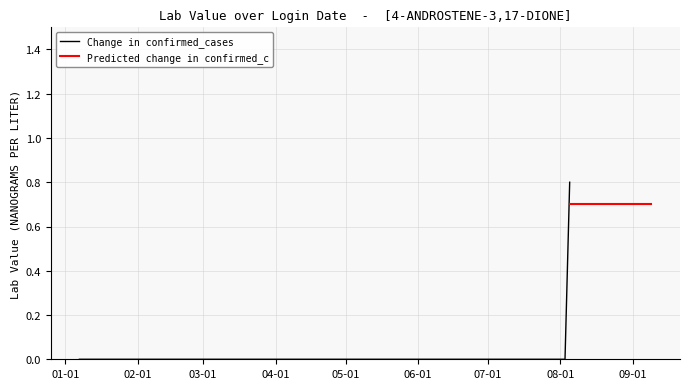

What is the maximum value for Change in confirmed_cases?

0.8